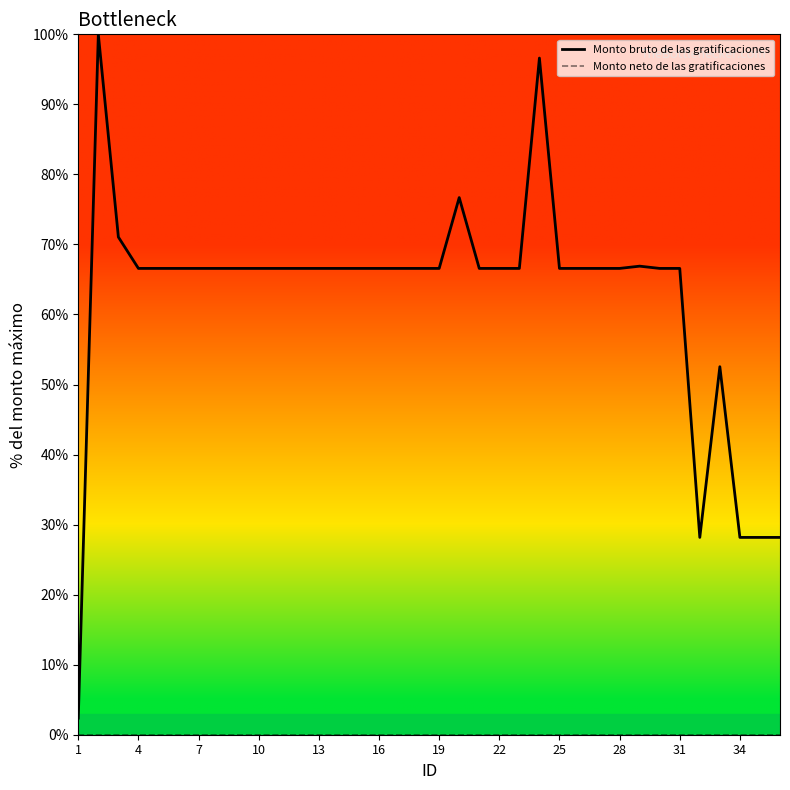

Reading left to right, what are all the values shown in this chart?

Monto bruto de las gratificaciones: 2.4	100.0	71.1	66.6	66.6	66.6	66.6	66.6	66.6	66.6	66.6	66.6	66.6	66.6	66.6	66.6	66.6	66.6	66.6	76.7	66.6	66.6	66.6	96.6	66.6	66.6	66.6	66.6	66.9	66.6	66.6	28.2	52.5	28.2	28.2	28.2
Monto neto de las gratificaciones: 0.0	0.0	0.0	0.0	0.0	0.0	0.0	0.0	0.0	0.0	0.0	0.0	0.0	0.0	0.0	0.0	0.0	0.0	0.0	0.0	0.0	0.0	0.0	0.0	0.0	0.0	0.0	0.0	0.0	0.0	0.0	0.0	0.0	0.0	0.0	0.0